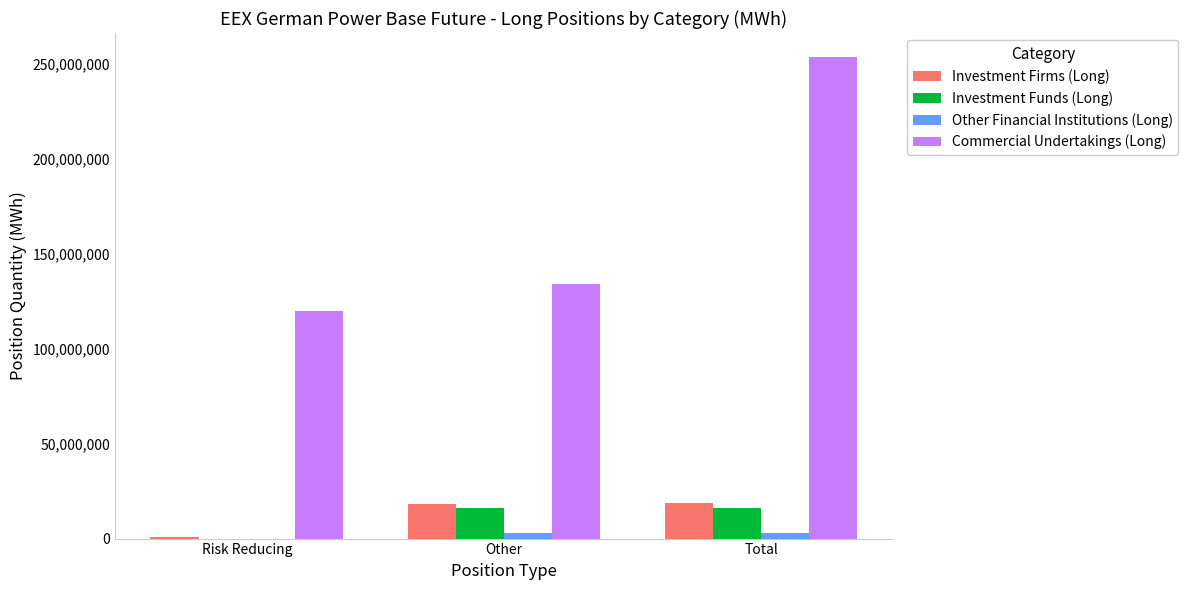

At which category does the chart reach its peak across all series?

Total